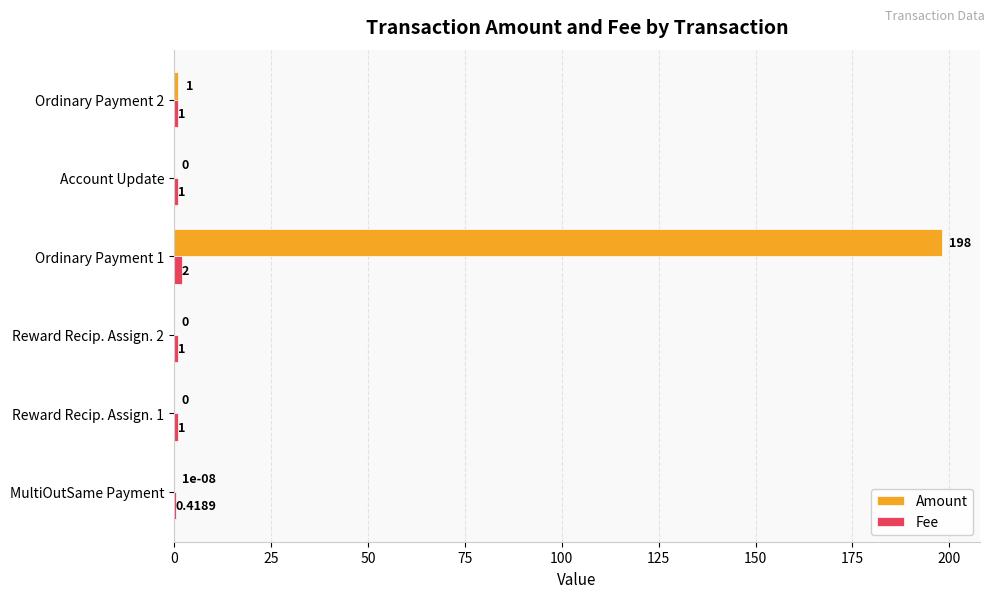

What is the total value across all series at Ordinary Payment 2?

2.0